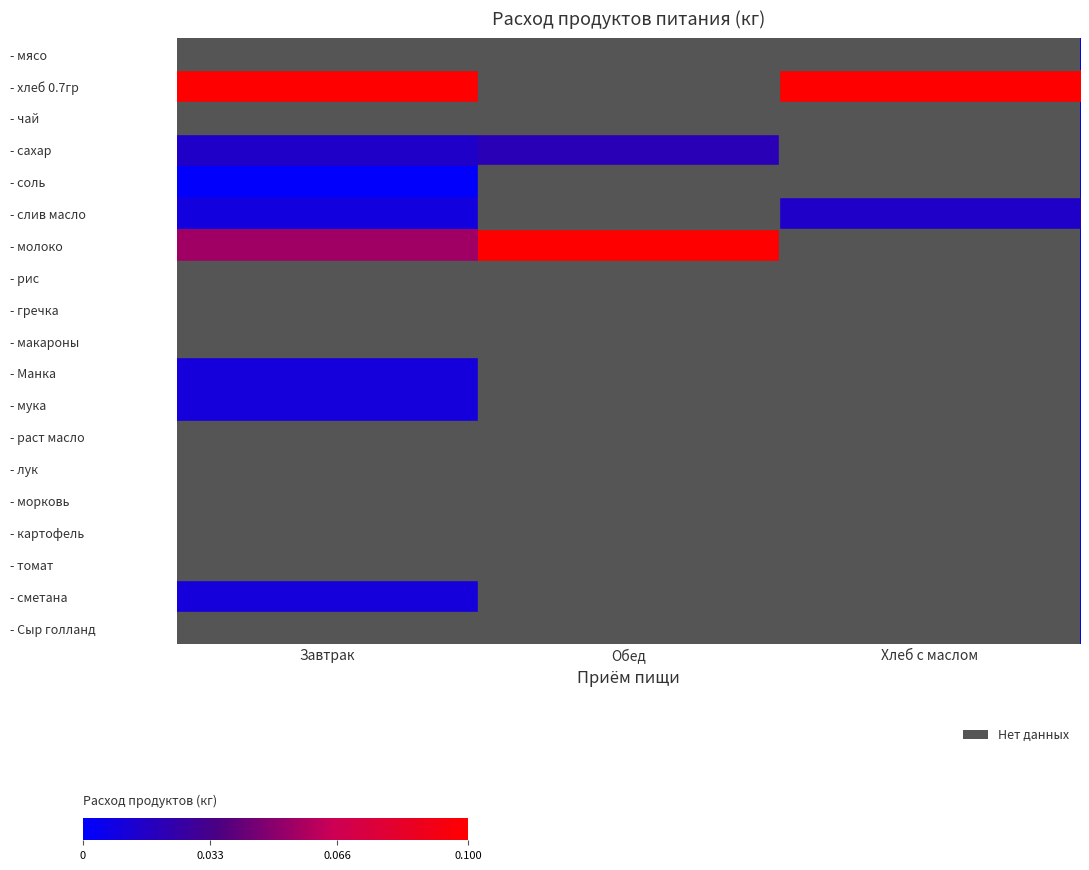

What is the total value across all series at Завтрак?

0.2